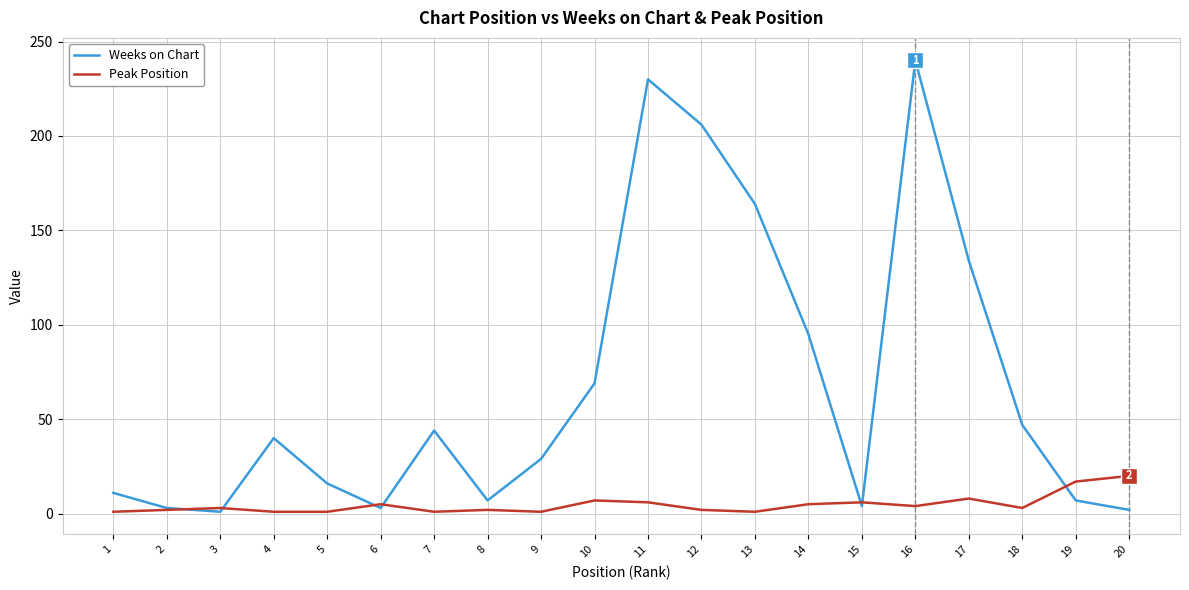

Which series has the largest total across all categories?

Weeks on Chart